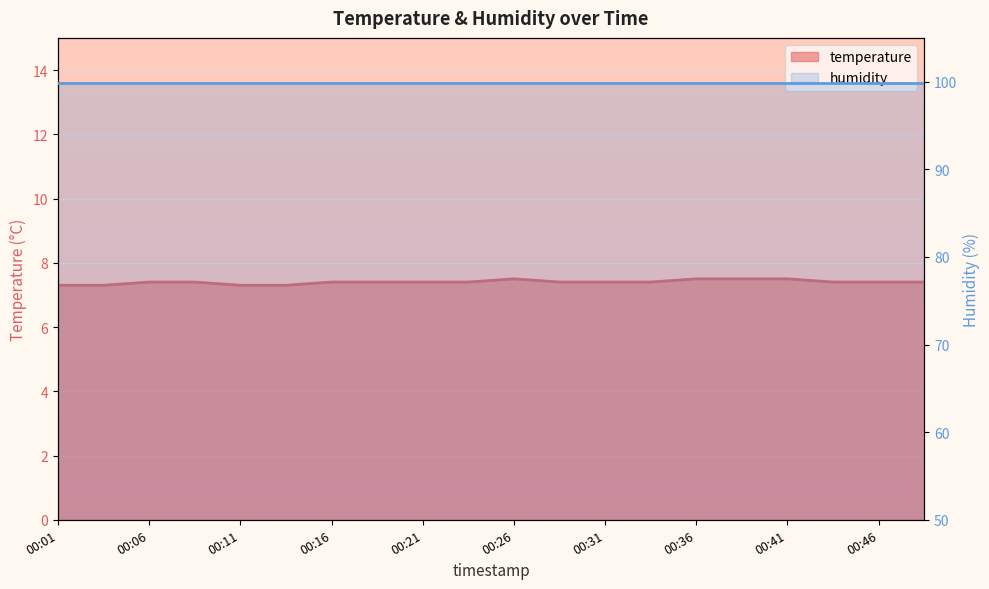

What is the value of the 3rd point from the left?

7.4